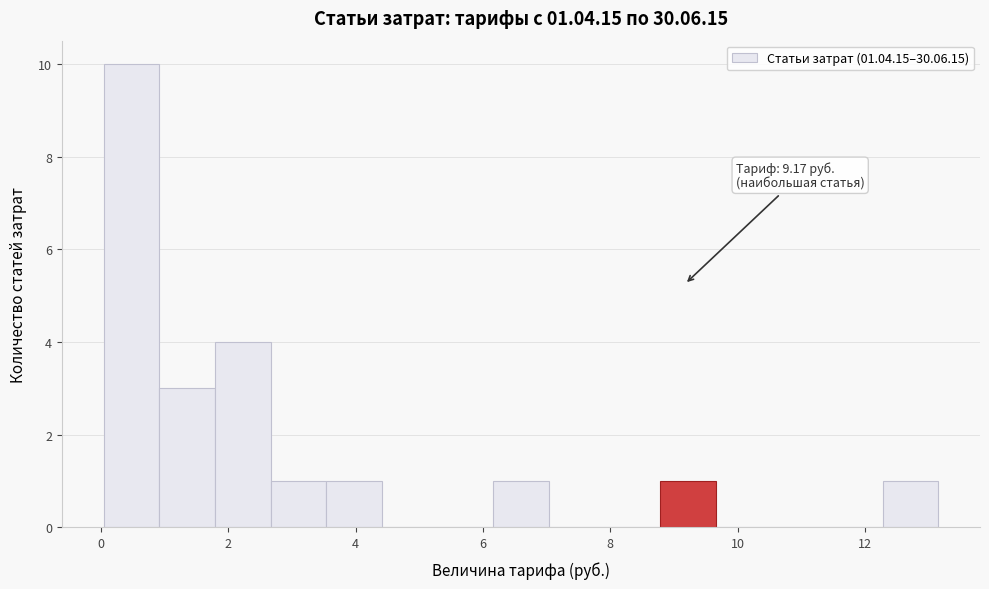

Which range on the x-axis has the tallest bar?

0.0 to 1.0